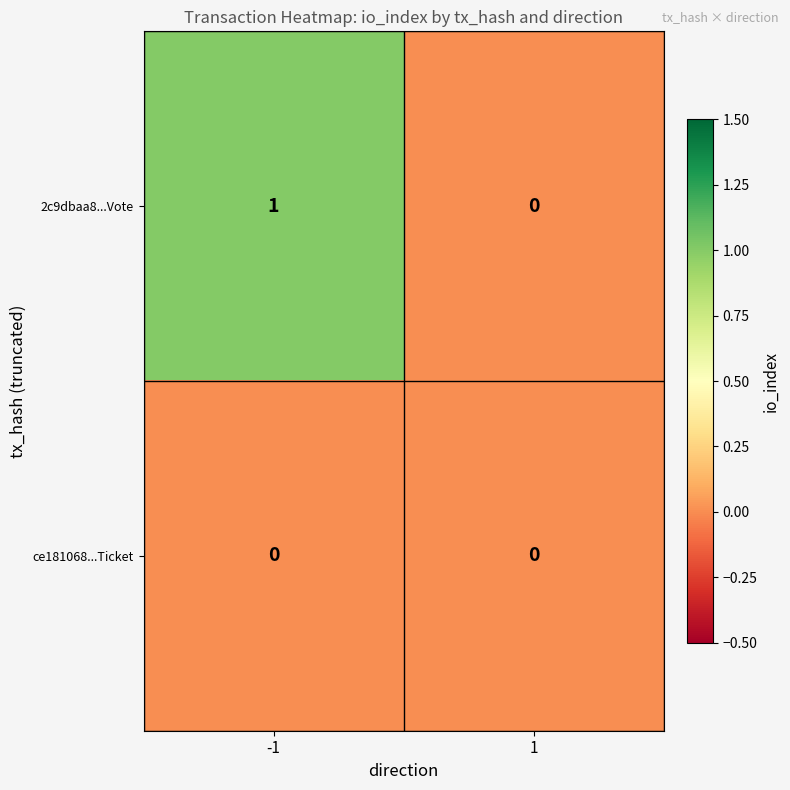

Which series has the largest total across all categories?

2c9dbaa8...Vote